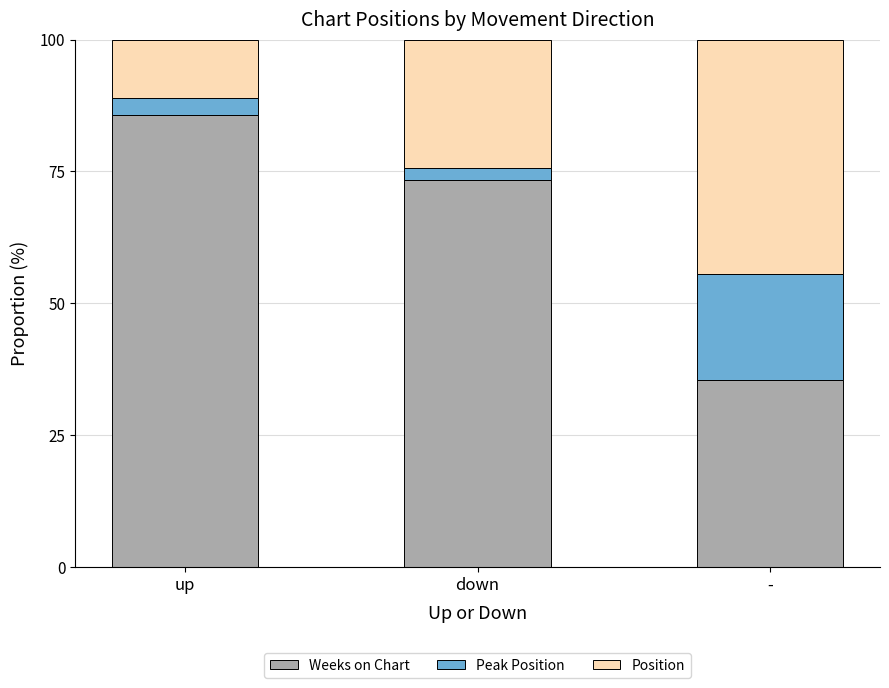

What is the minimum value for Weeks on Chart?

35.5